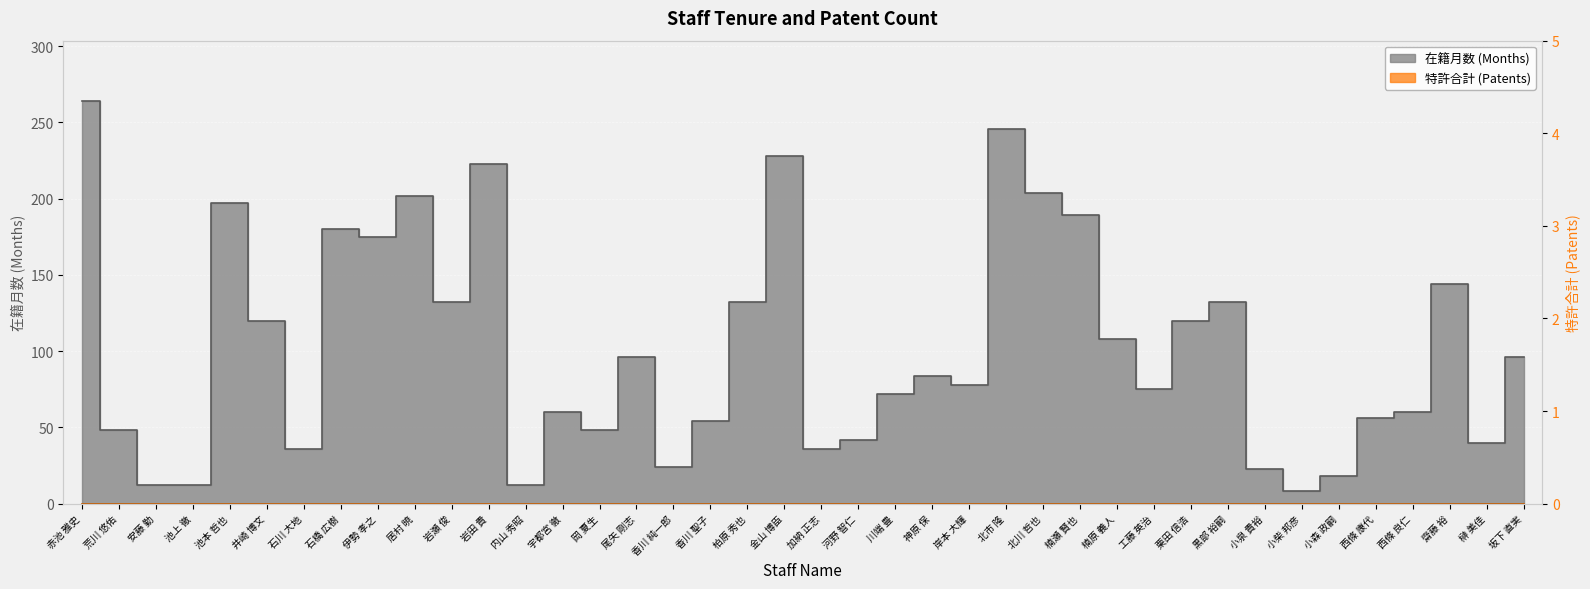

What is the difference between the second highest and second lowest values?

234